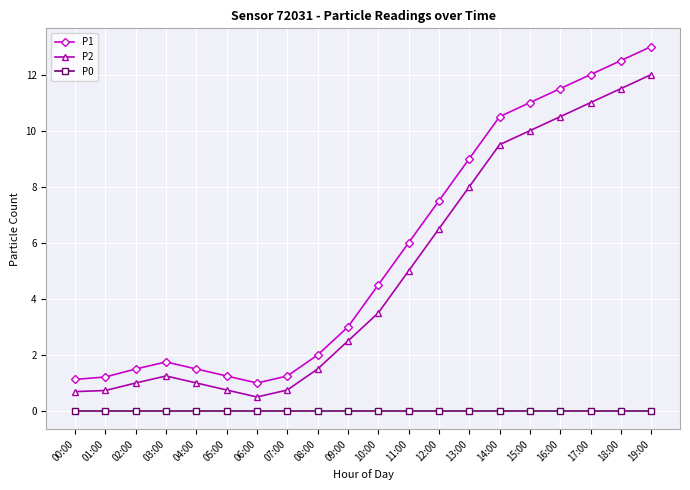

Which series has the largest total across all categories?

P1